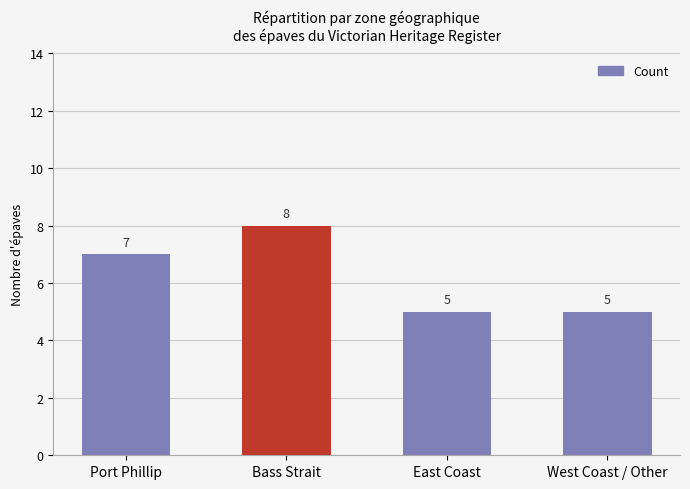

Reading left to right, list all the values displayed in this chart.

7	8	5	5